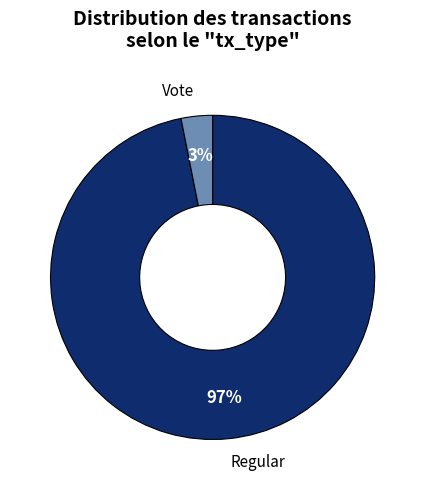

Does any single category account for the majority?

Yes